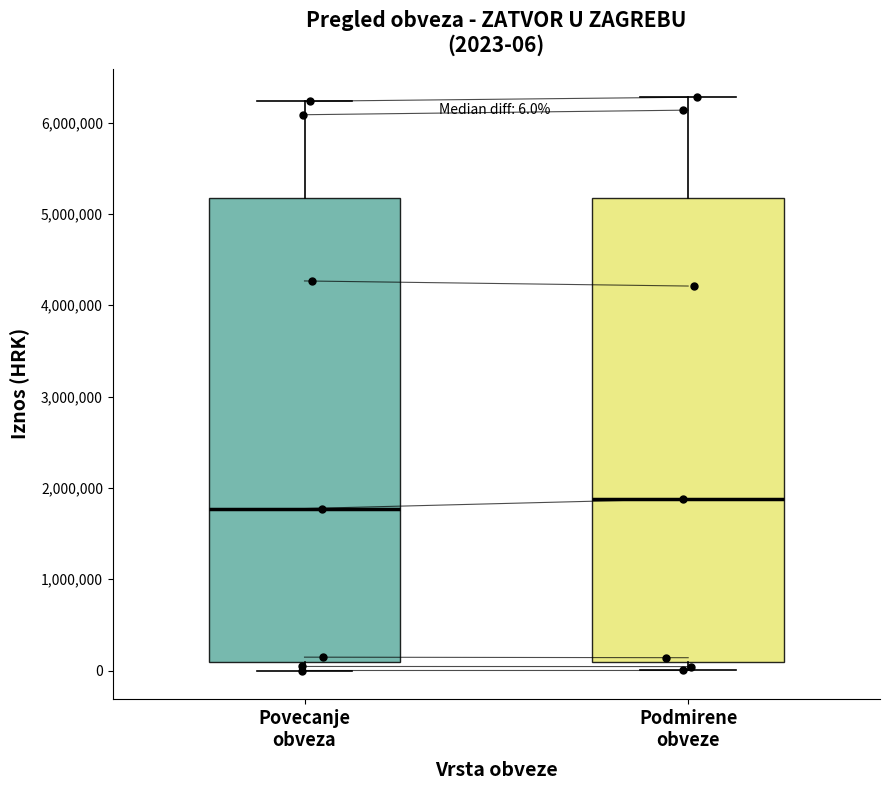

Which box's median line is the lowest?

Povecanje obveza